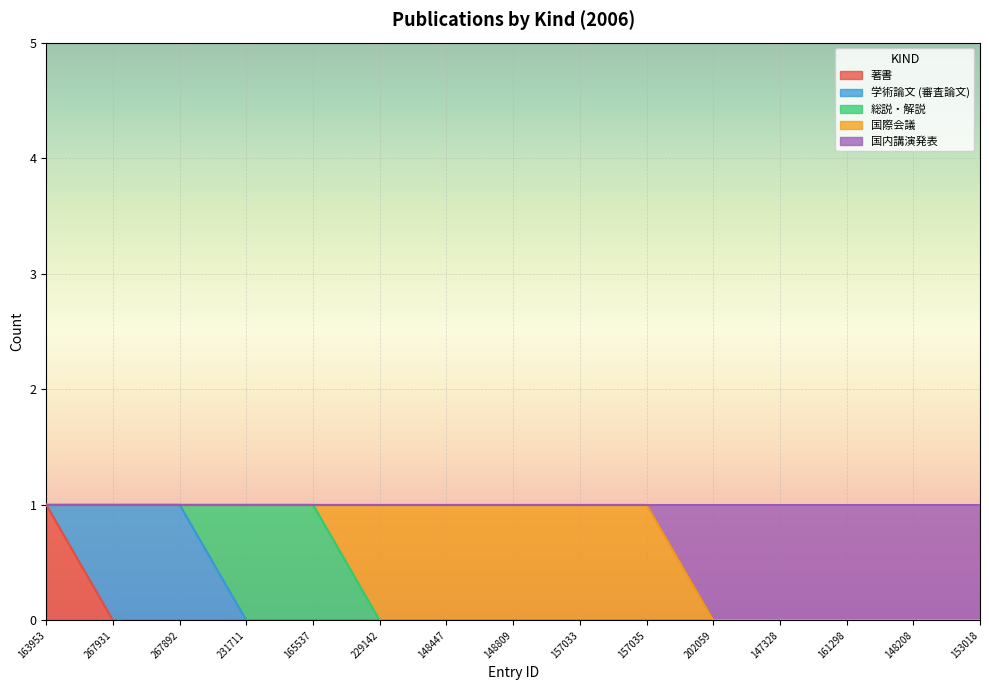

Reading left to right, list all the values displayed in this chart.

著書: 163953=1	267931=0	267892=0	231711=0	165537=0	229142=0	148447=0	148809=0	157033=0	157035=0	202059=0	147328=0	161298=0	148208=0	153018=0
学術論文 (審査論文): 163953=0	267931=1	267892=1	231711=0	165537=0	229142=0	148447=0	148809=0	157033=0	157035=0	202059=0	147328=0	161298=0	148208=0	153018=0
総説・解説: 163953=0	267931=0	267892=0	231711=1	165537=1	229142=0	148447=0	148809=0	157033=0	157035=0	202059=0	147328=0	161298=0	148208=0	153018=0
国際会議: 163953=0	267931=0	267892=0	231711=0	165537=0	229142=1	148447=1	148809=1	157033=1	157035=1	202059=0	147328=0	161298=0	148208=0	153018=0
国内講演発表: 163953=0	267931=0	267892=0	231711=0	165537=0	229142=0	148447=0	148809=0	157033=0	157035=0	202059=1	147328=1	161298=1	148208=1	153018=1